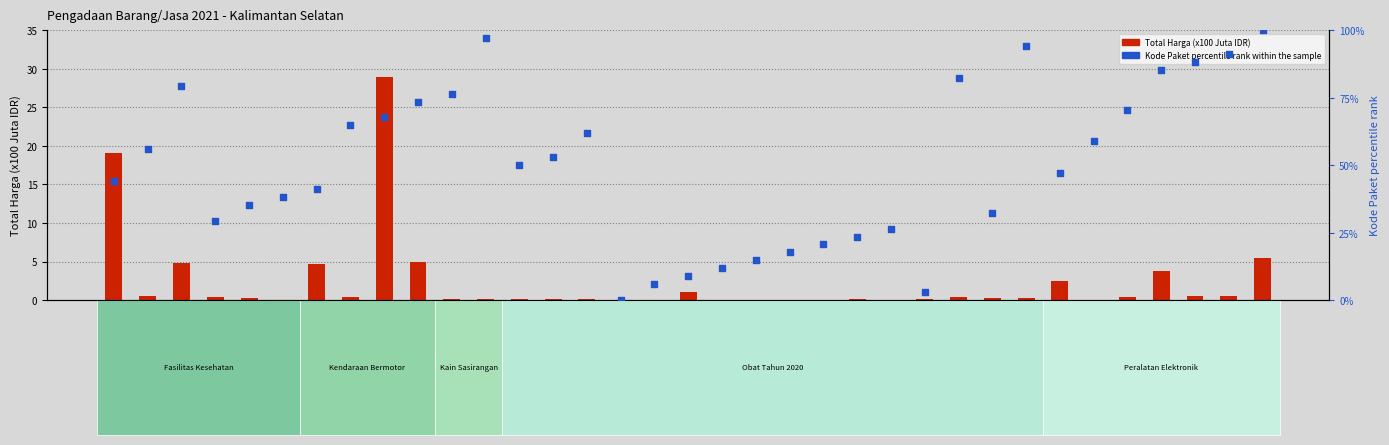

What are all the series names shown in the legend?

Total Harga (x100Juta), Kode Paket percentile rank within the sample